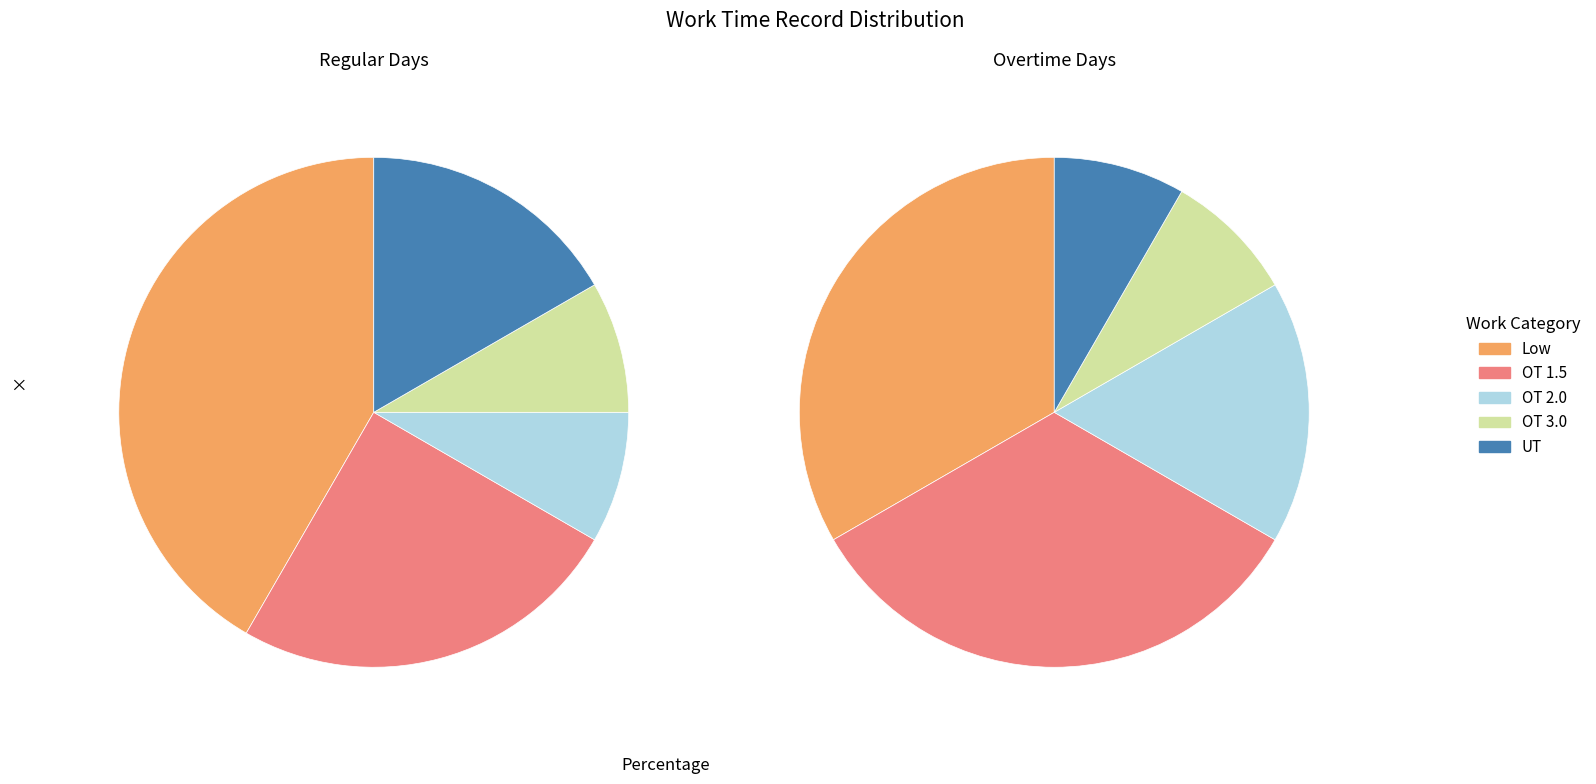

To the nearest percent, what is the difference between the largest and smallest slice percentages?

33%